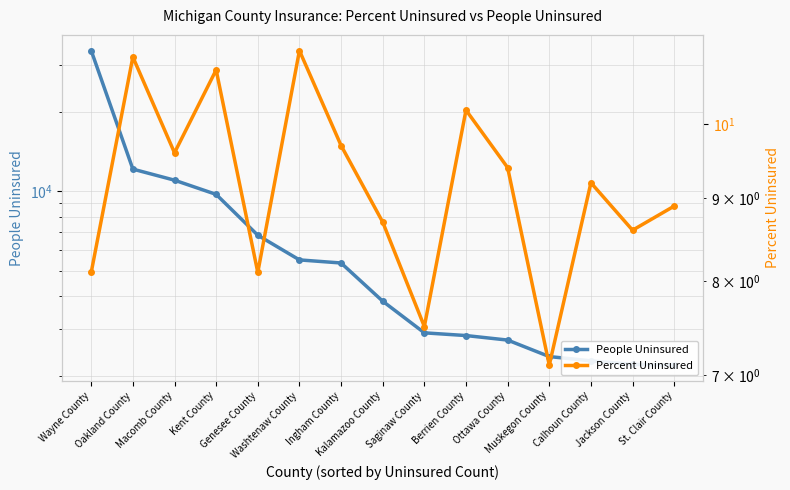

What are all the series names shown in the legend?

People Uninsured, Percent Uninsured